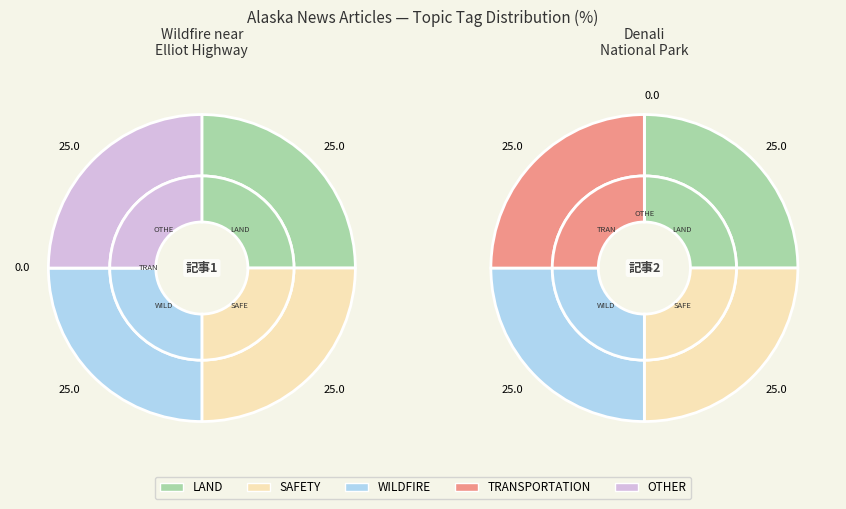

To the nearest percent, what portion does Denali National Park represent?

100%